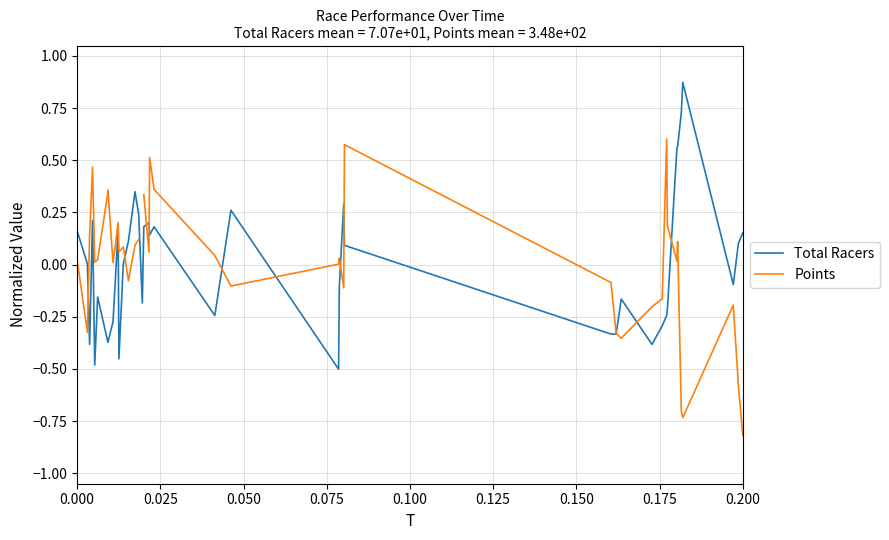

What is the difference between the maximum and minimum values in the Total Racers series?

1.4